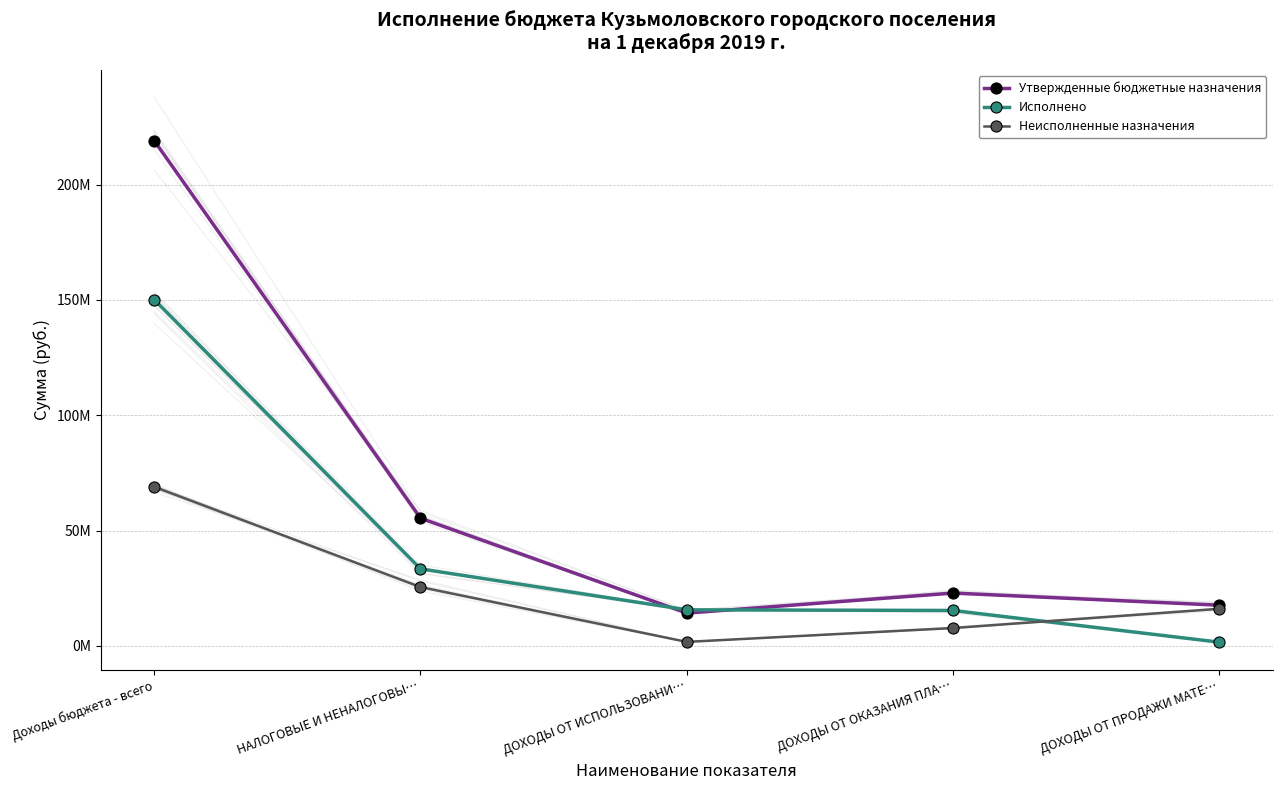

What is the difference between the maximum and minimum values in the Утвержденные бюджетные назначения series?

204852474.2